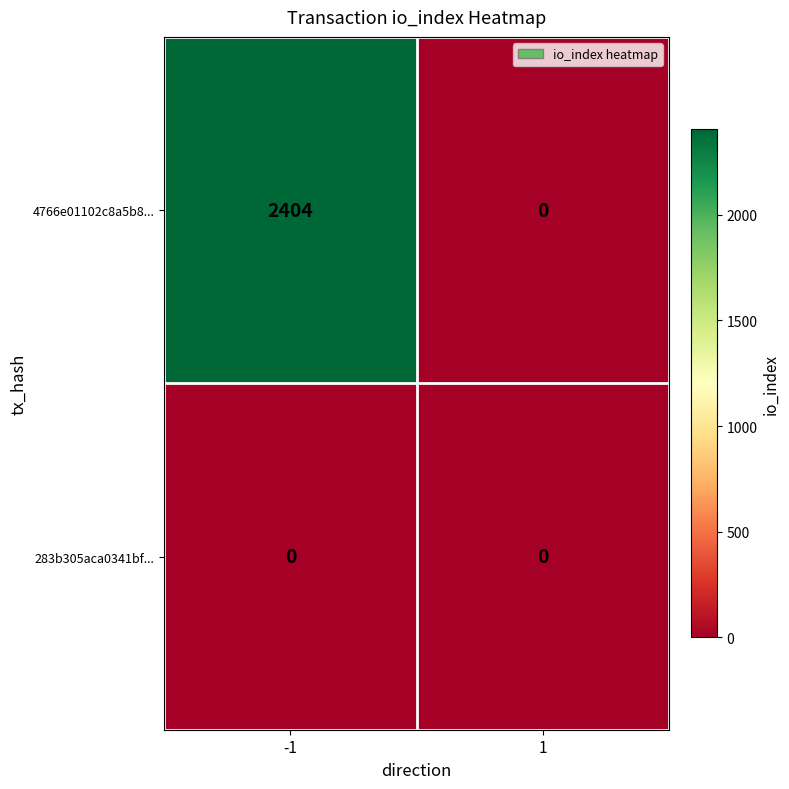

What is the maximum value shown in the chart?

2404